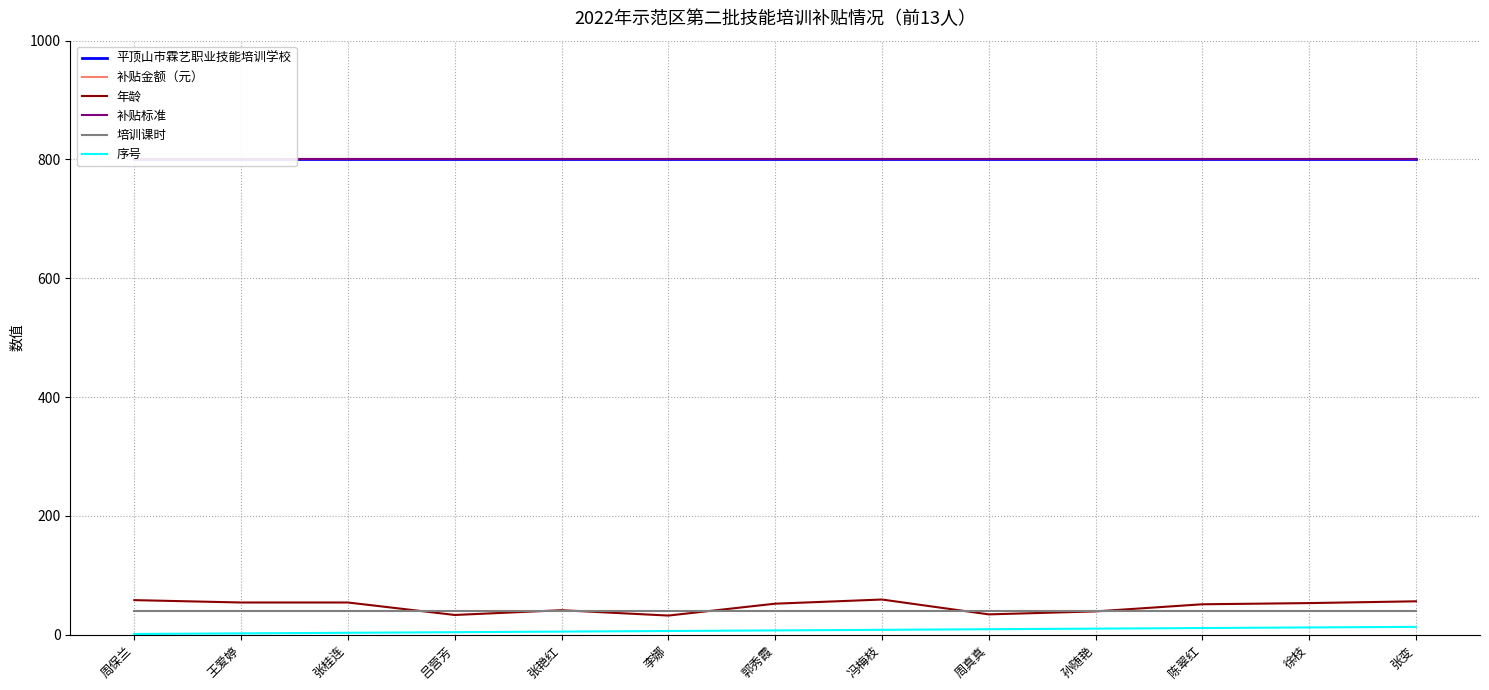

True or false: 序号 has more than 0 points higher than both neighbors.

False